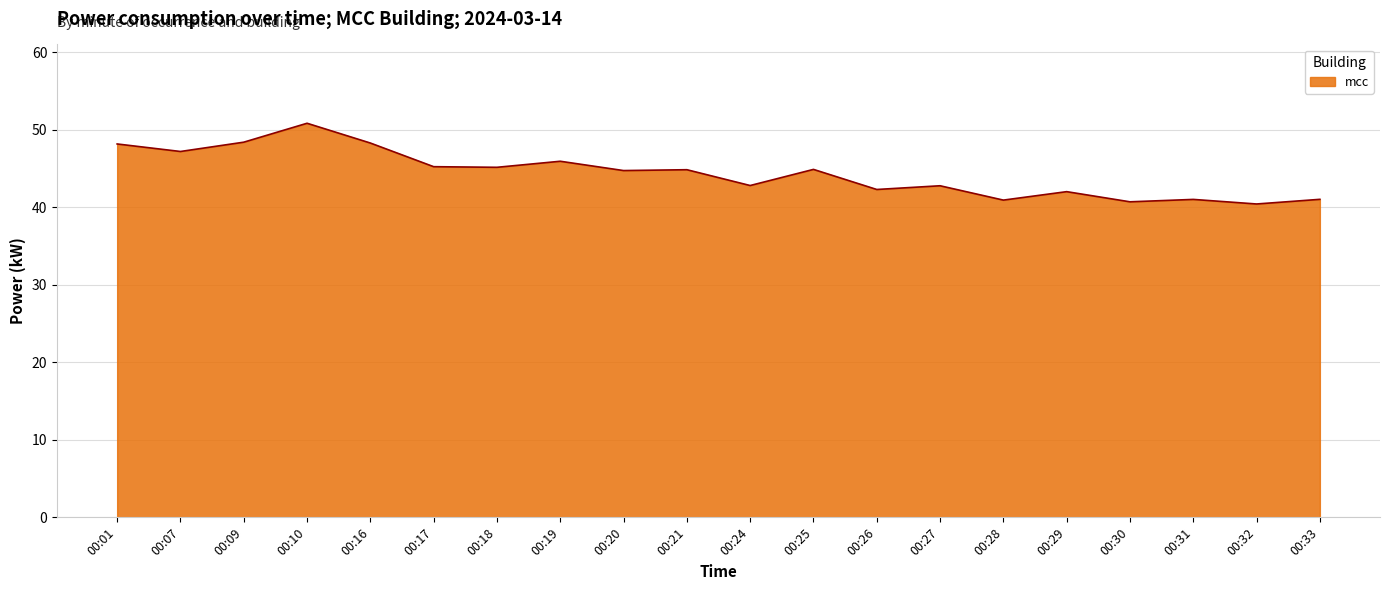

The chart shows a value of 17.2 at 00:32. True or false?

False